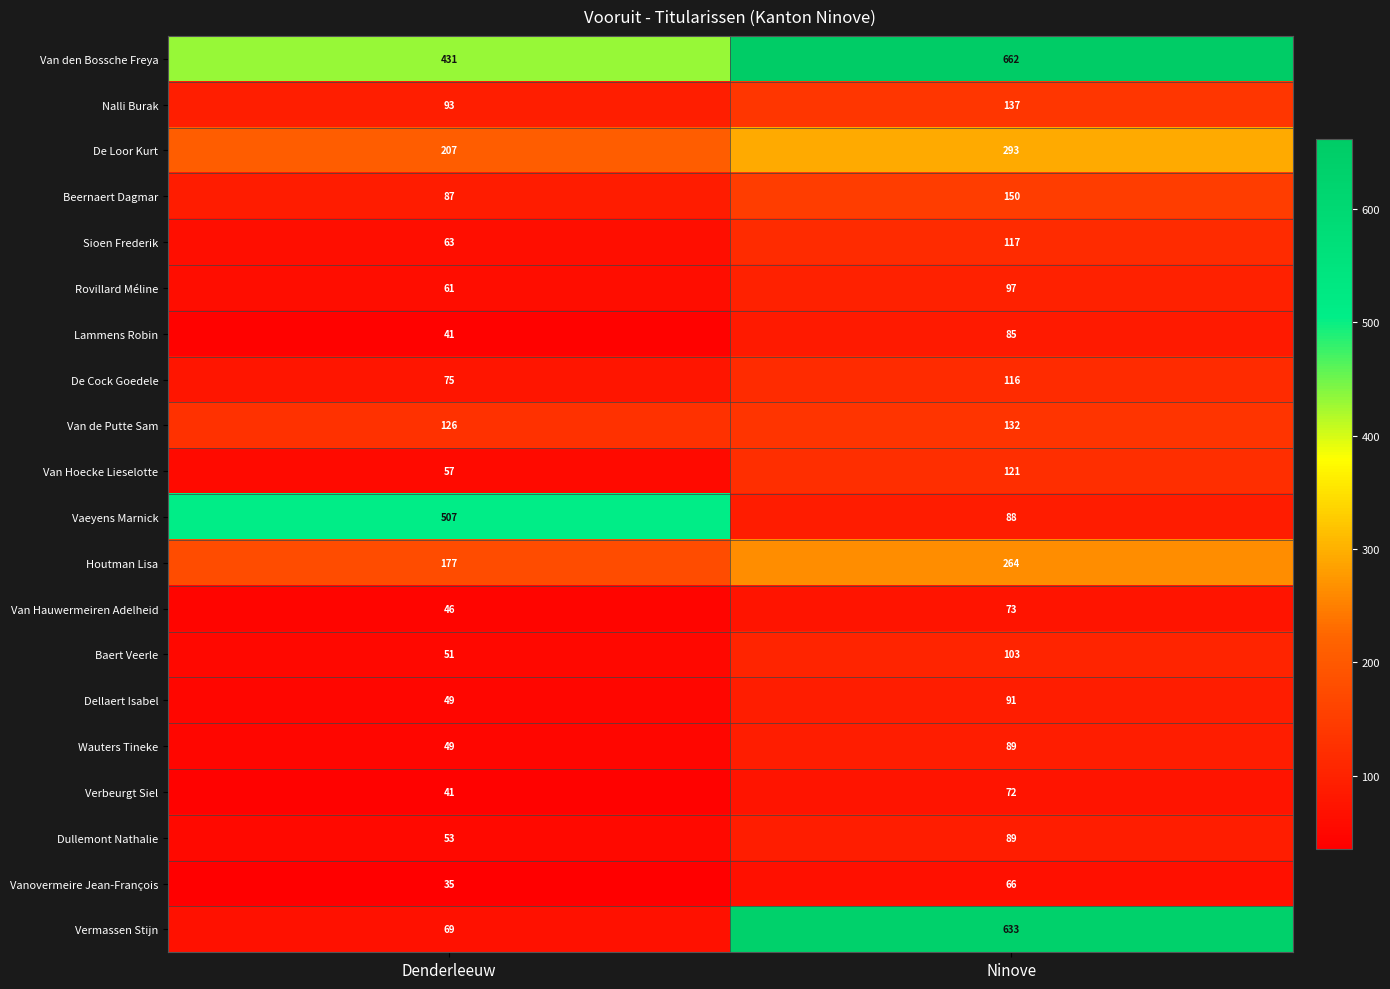

At which category is the sum across all series the highest?

Ninove